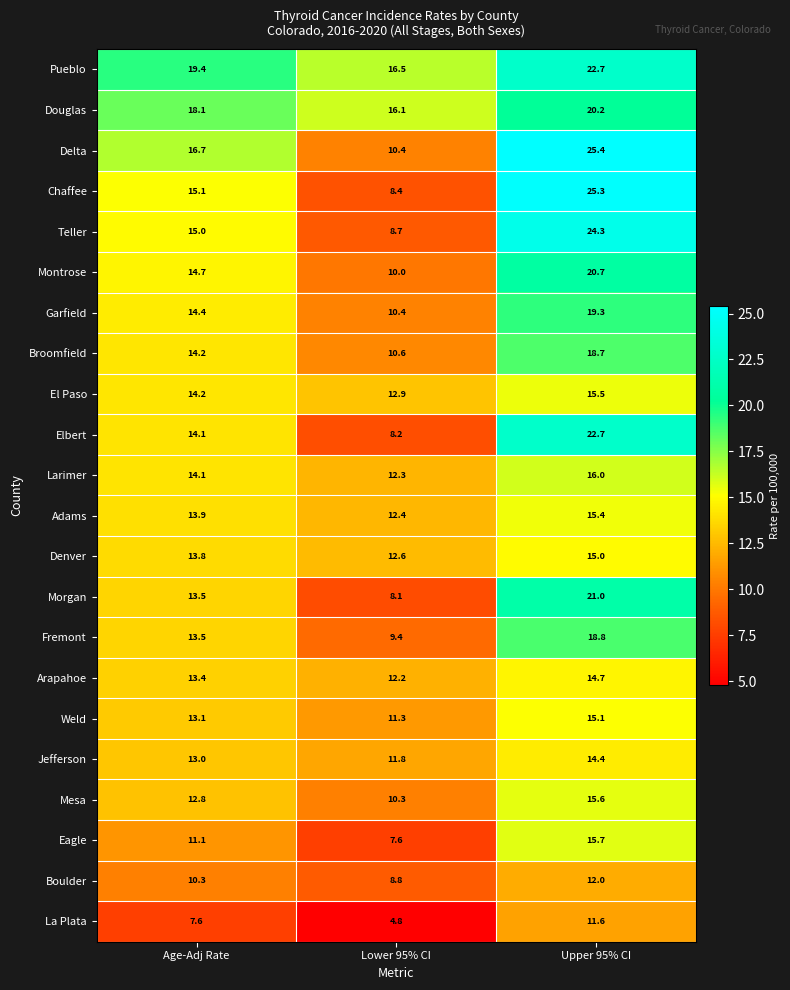

List the labels in order of Adams value, smallest first.

Lower 95% CI, Age-Adj Rate, Upper 95% CI